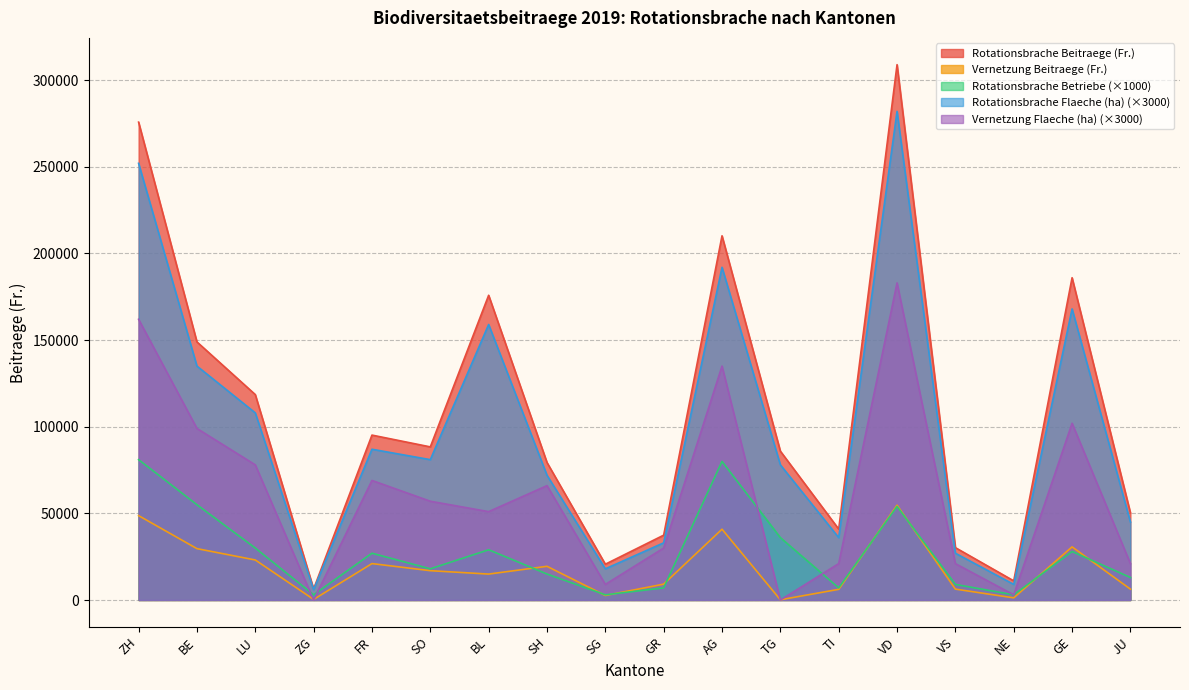

What is the value of the Vernetzung Flaeche (ha) point at the 5th from the left?

69000